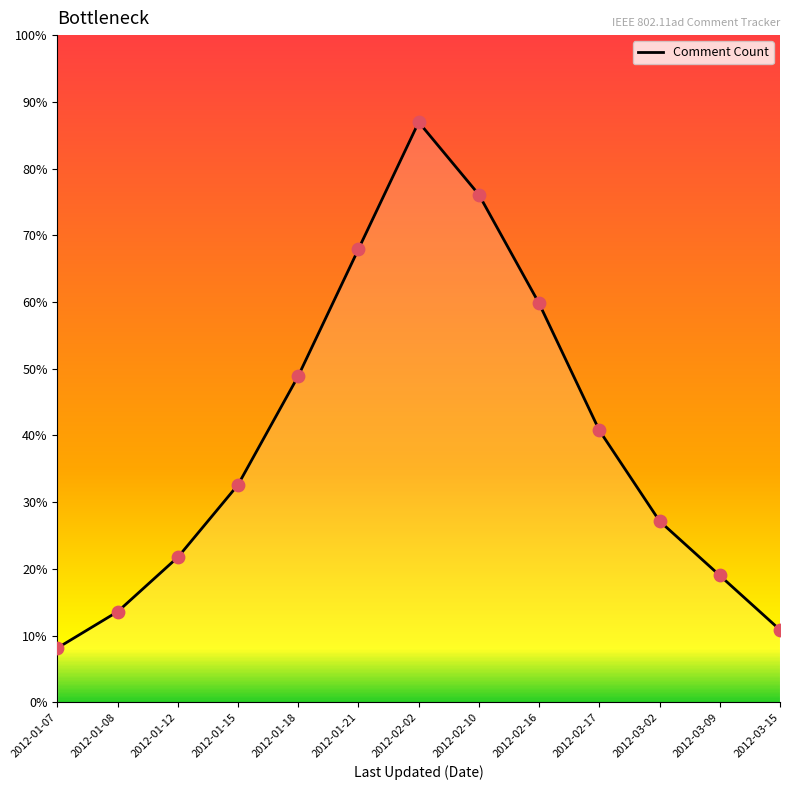

What is the ratio of the value at 2012-01-15 to the value at 2012-01-08?

2.4